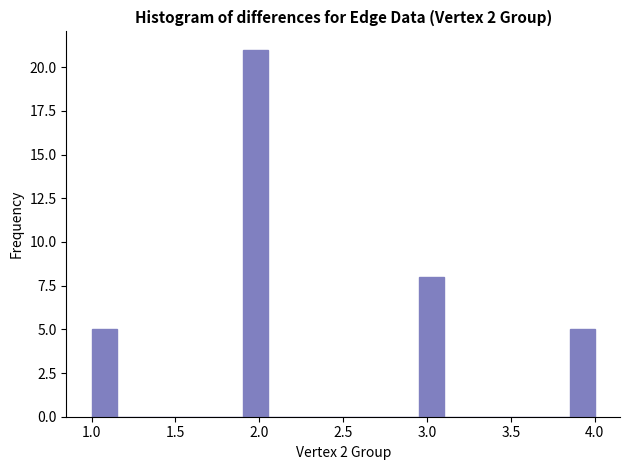

Read against the x-axis, roughly where is the centre of the tallest bar?

2.00